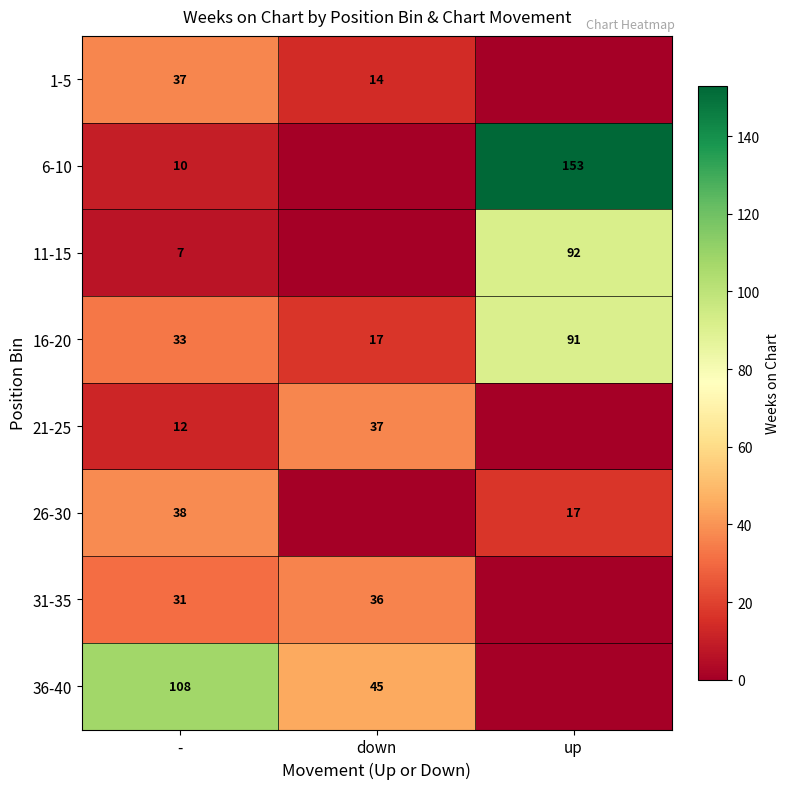

Rank the series at down from highest to lowest value.

36-40, 21-25, 31-35, 16-20, 1-5, 6-10, 11-15, 26-30